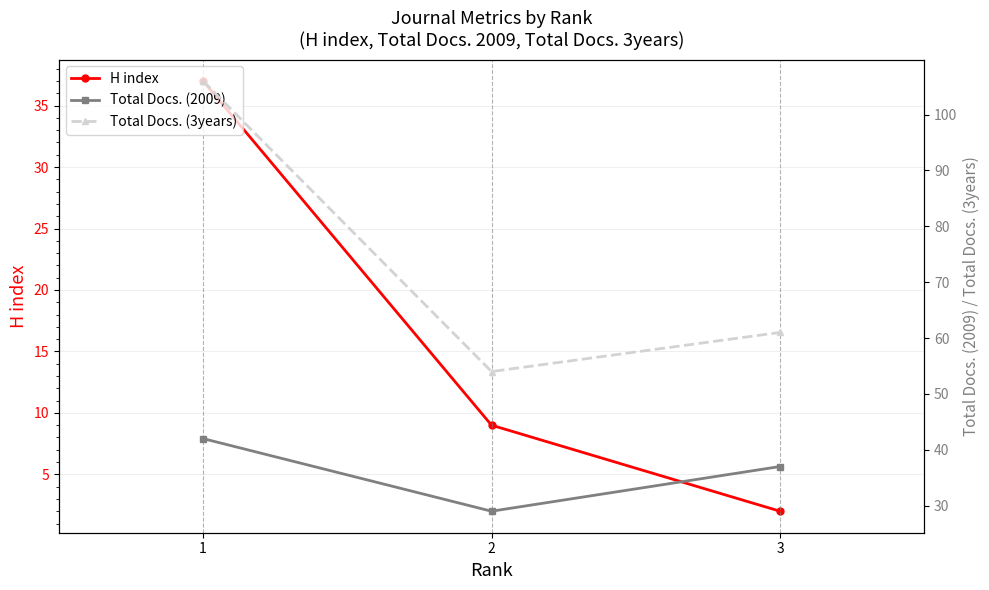

Rank the categories by H index value from lowest to highest.

3, 2, 1